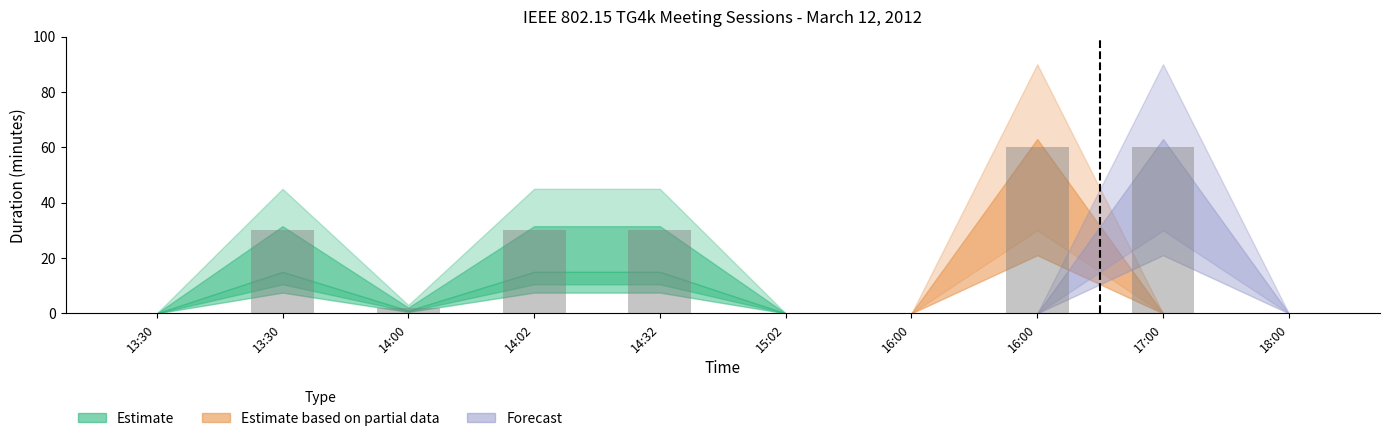

List the labels in order of value, smallest first.

13:30, 15:02, 16:00, 18:00, 14:00, 13:30, 14:02, 14:32, 16:00, 17:00